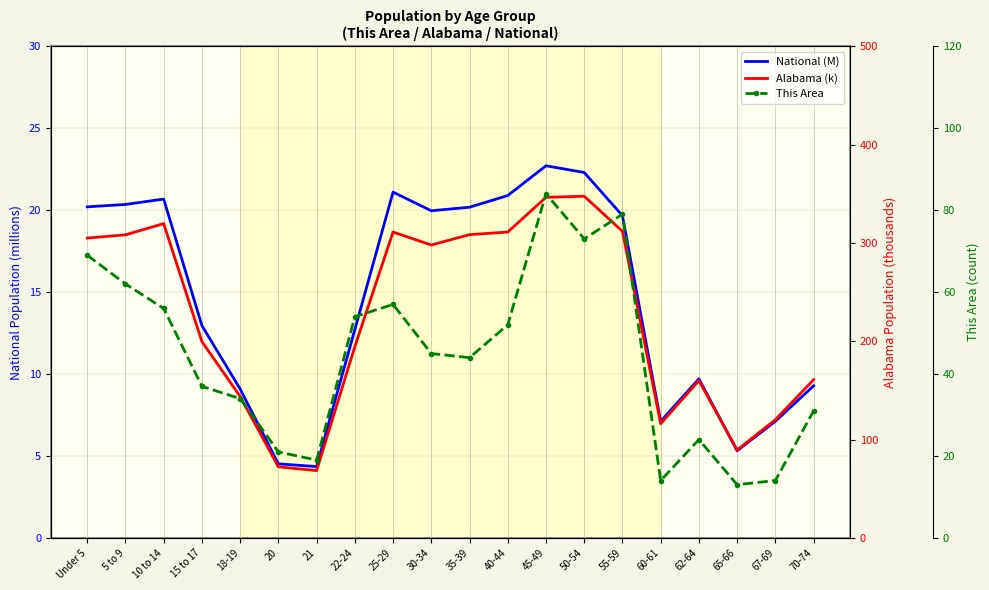

How many values in the National (M) series exceed 19?

10